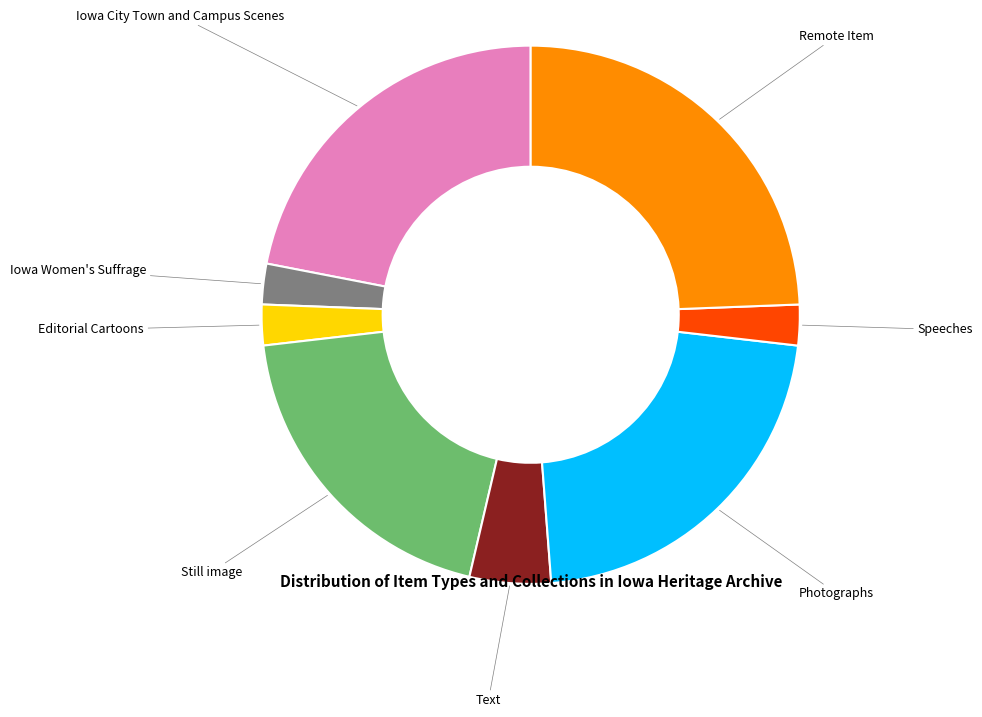

Do Speeches and Text together represent more than half of the pie?

No